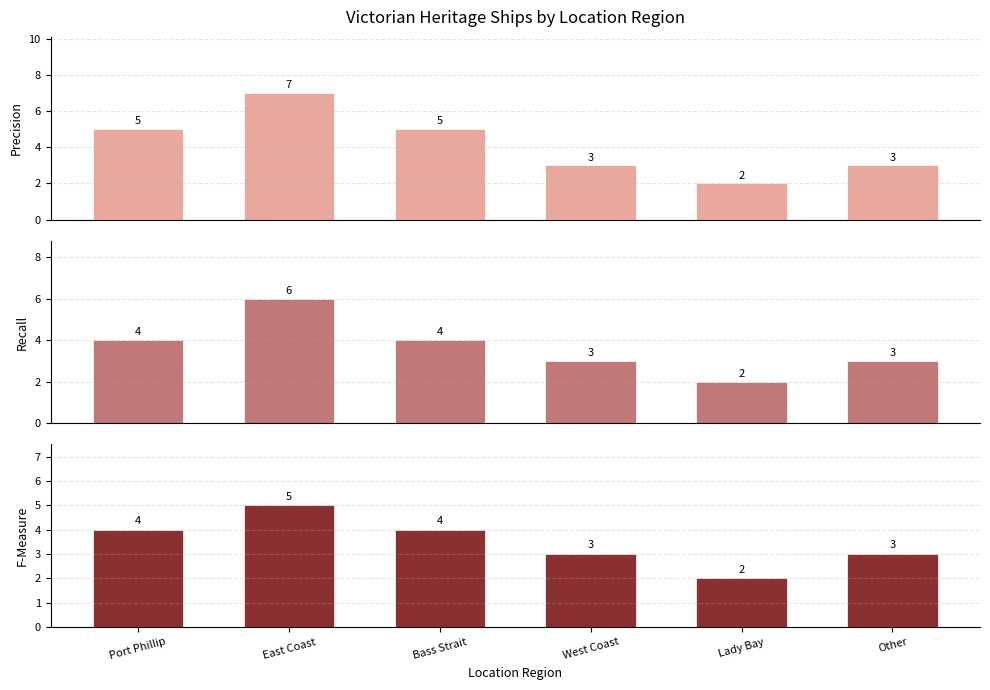

What is the label of the 6th bar from the right?

Port Phillip